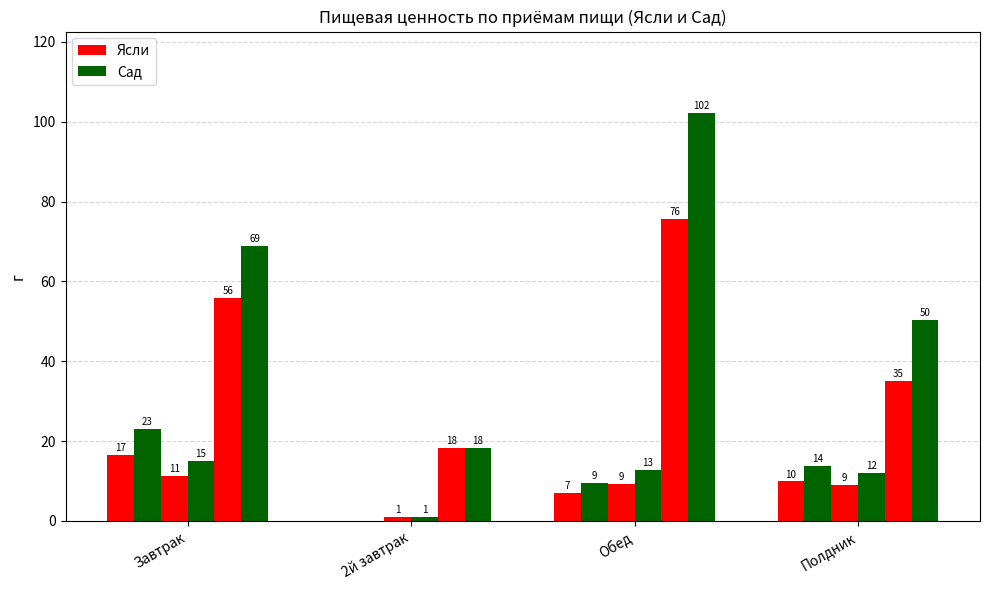

Reading left to right, extract all data points from this chart.

Жиры (Ясли): 16.6	0.0	7.0	9.9
Жиры (Сад): 23.0	0.0	9.4	13.7